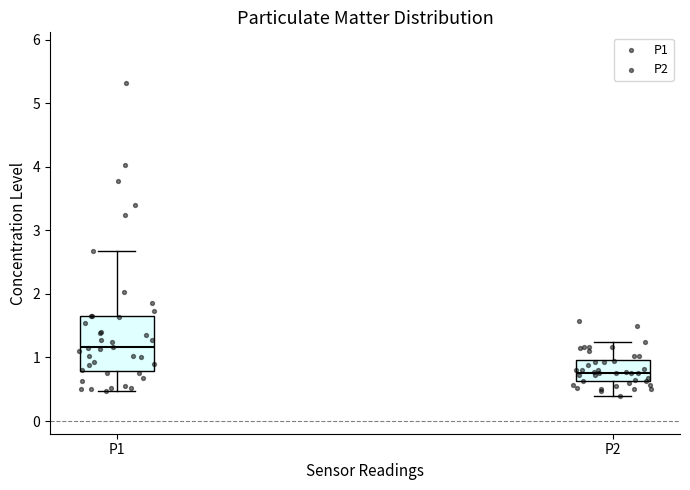

Reading left to right, read every box against the y-axis: the position of its median line, the range the box covers, and the ends of its whiskers. The values are not printed on the chart, so give them approximately, as read against the axis.

P1: median 1.2, box 0.8 to 1.7, whiskers 0.5 to 2.7
P2: median 0.8, box 0.6 to 1.0, whiskers 0.4 to 1.3